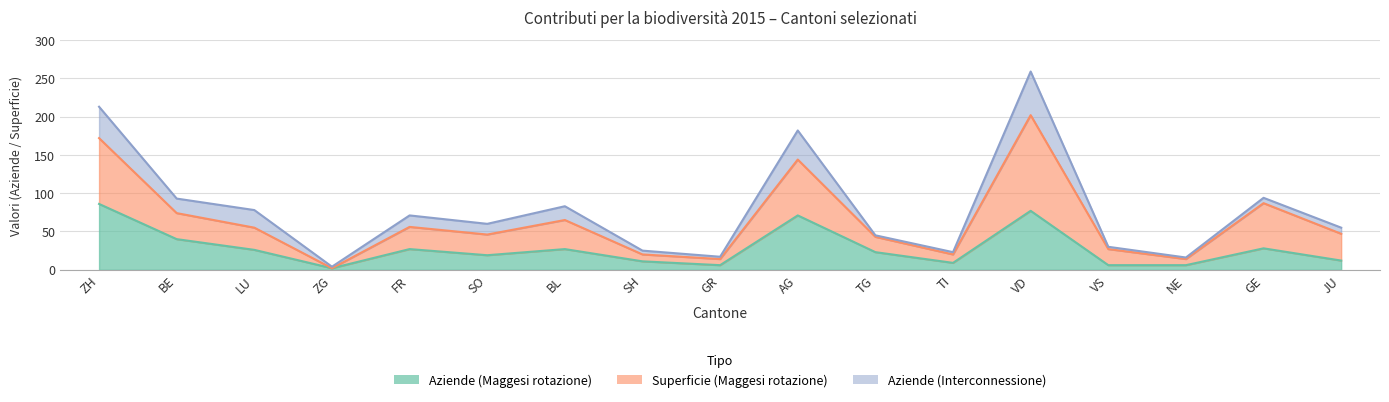

True or false: Aziende (Maggesi rotazione) and Superficie (Maggesi rotazione) intersect in this chart.

False